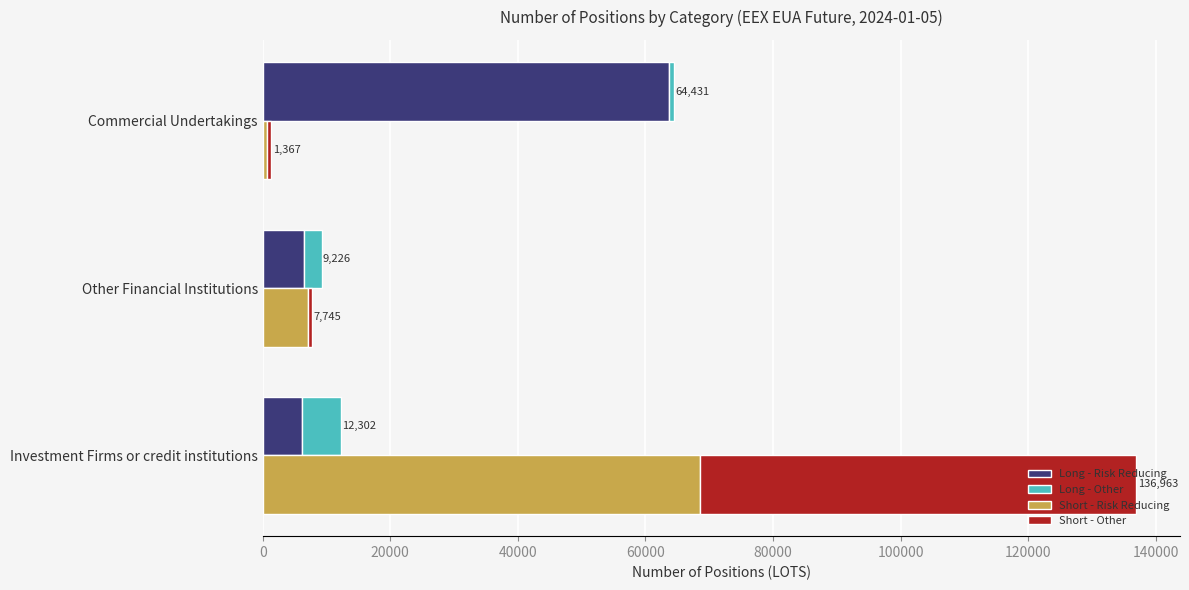

What are all the series names shown in the legend?

Long - Risk Reducing, Long - Other, Short - Risk Reducing, Short - Other